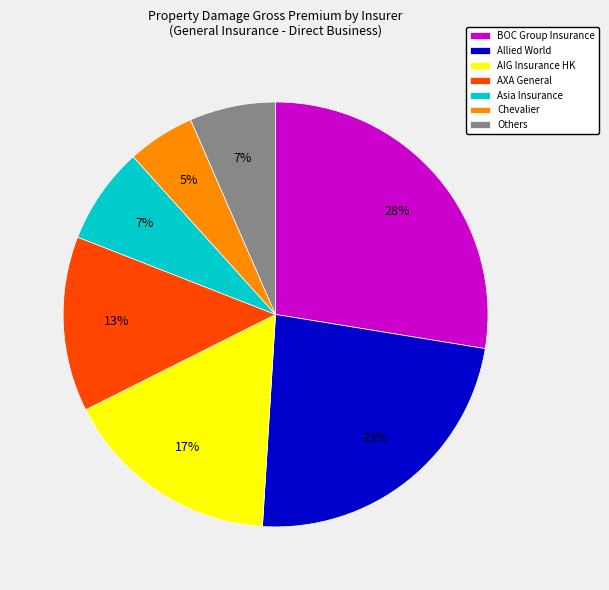

Combined, do BOC Group Insurance and Asia Insurance account for over 50%?

No